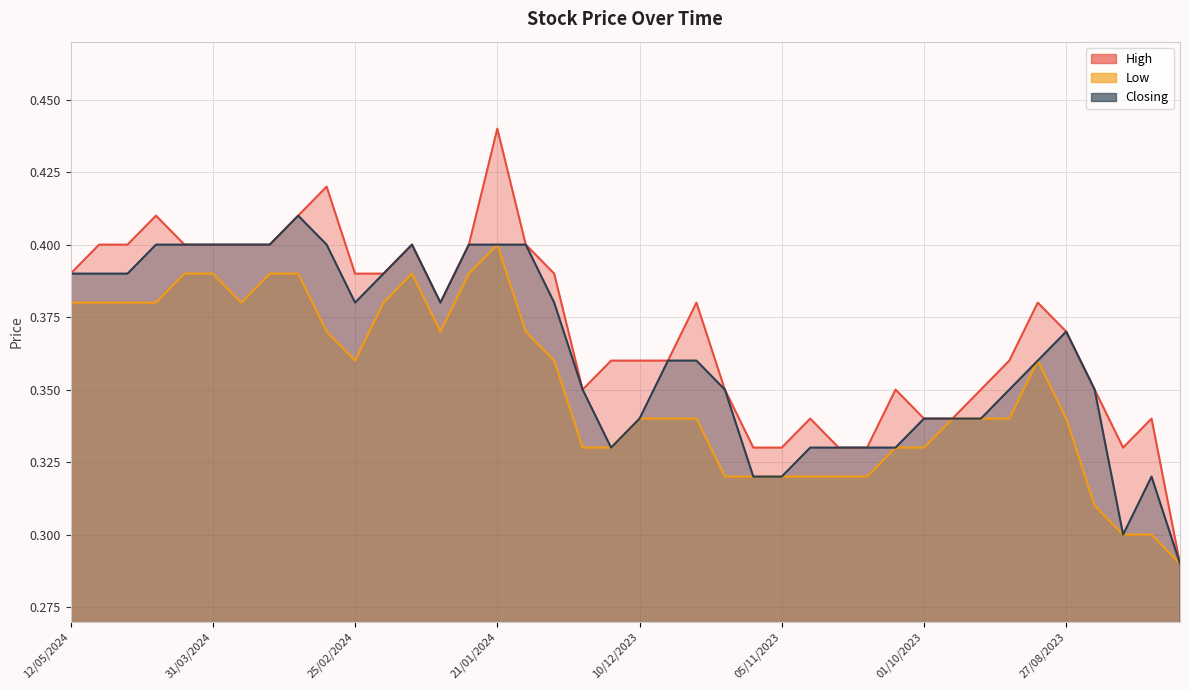

What is the label of the 40th point from the left?

23/07/2023